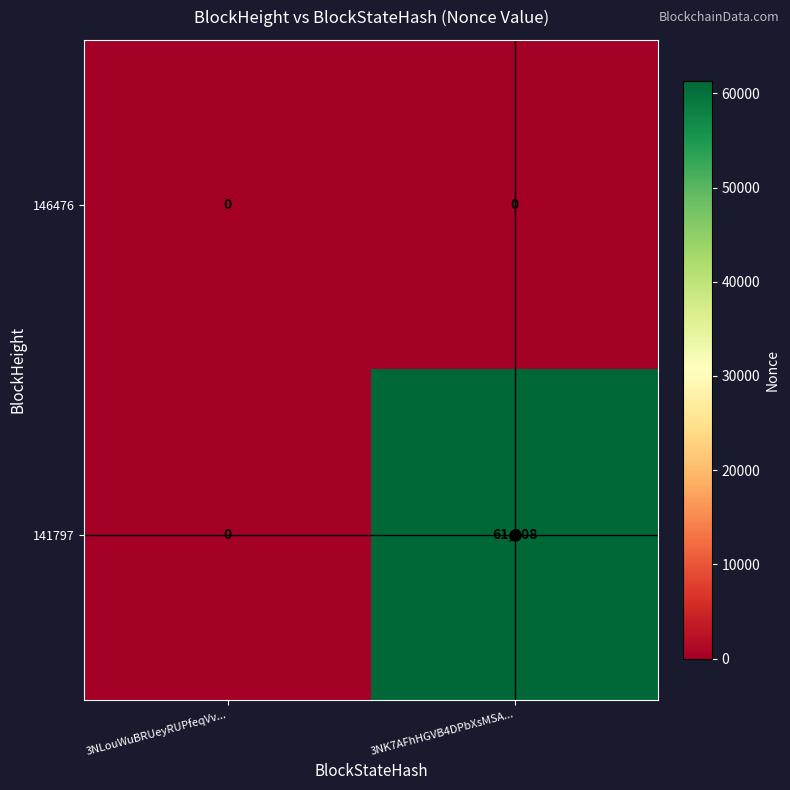

Which label corresponds to the largest value in the chart?

3NK7AFhHGVB4DPbXsMSA...